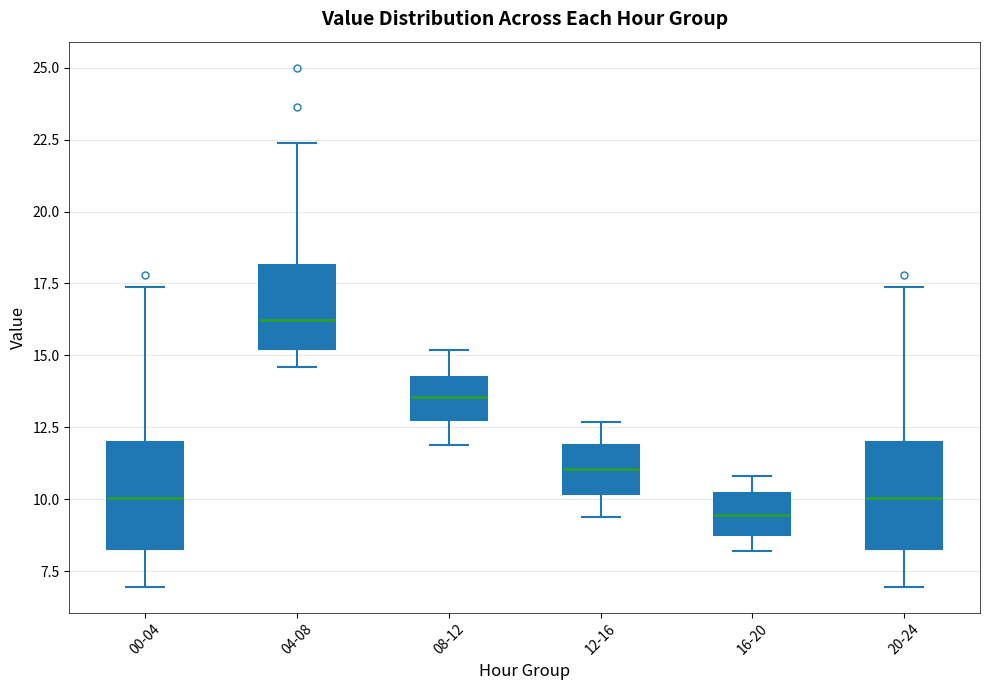

Where does the median line of the box for 04-08 sit on the y-axis? The values are not printed on the chart, so give them approximately, as read against the axis.

16.0